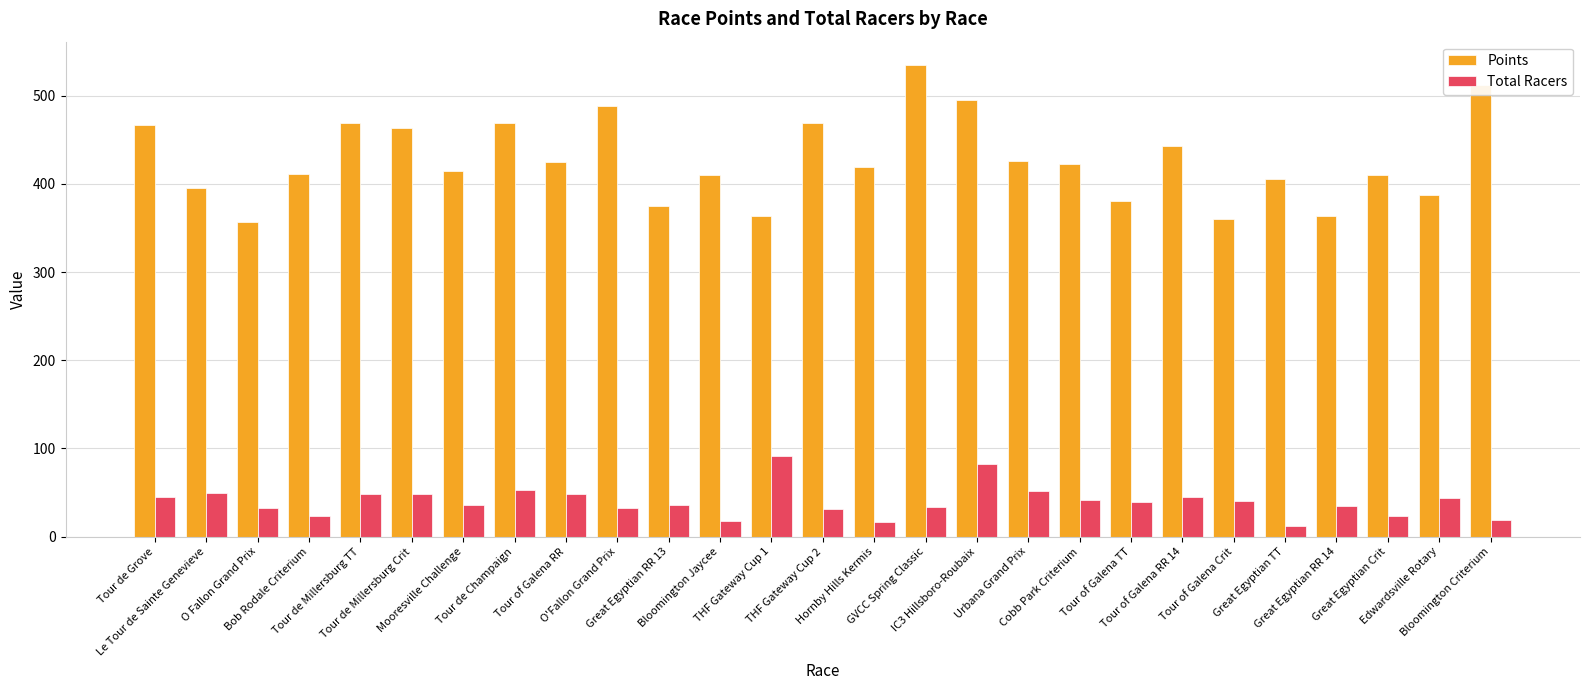

What is the approximate value of Points at Mooresville Challenge?

415.0